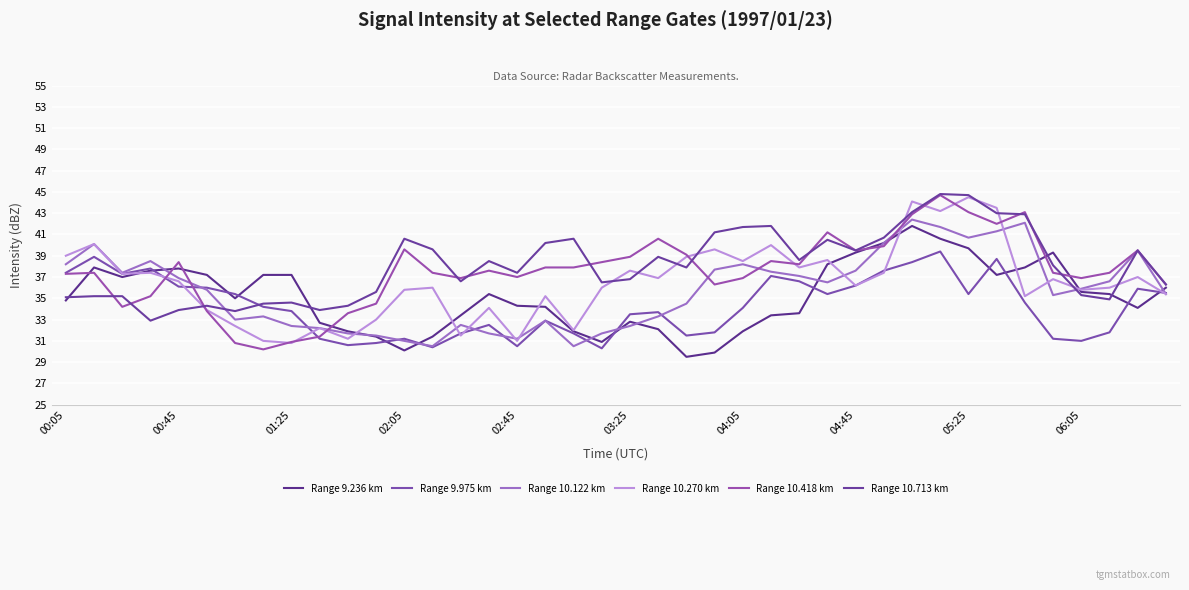

At which category does Range 10.270 km reach its first local valley?

01:25